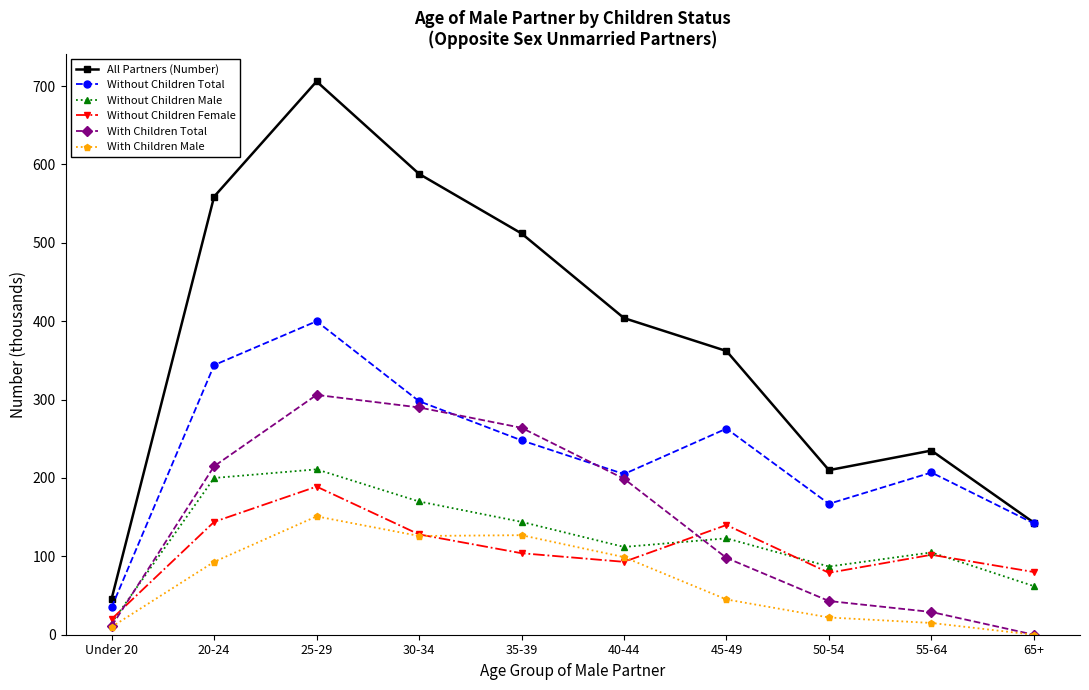

Which series has the largest total across all categories?

All Partners (Number)